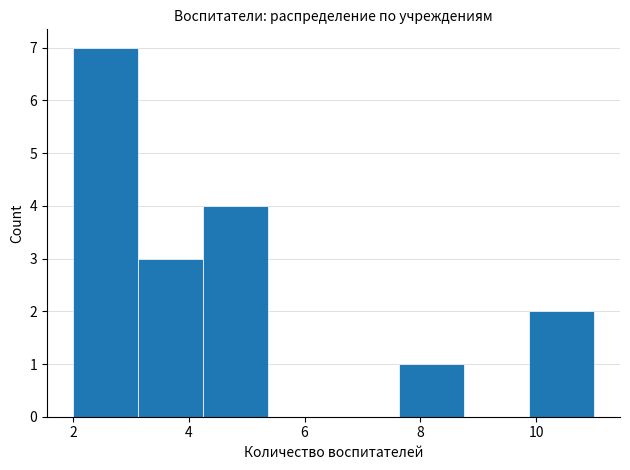

What is the height of the bar covering 9.8 to 11.0 on the x-axis? Neither the bar edges nor the heights are printed on the chart, so give them approximately, as read against the axes.

2